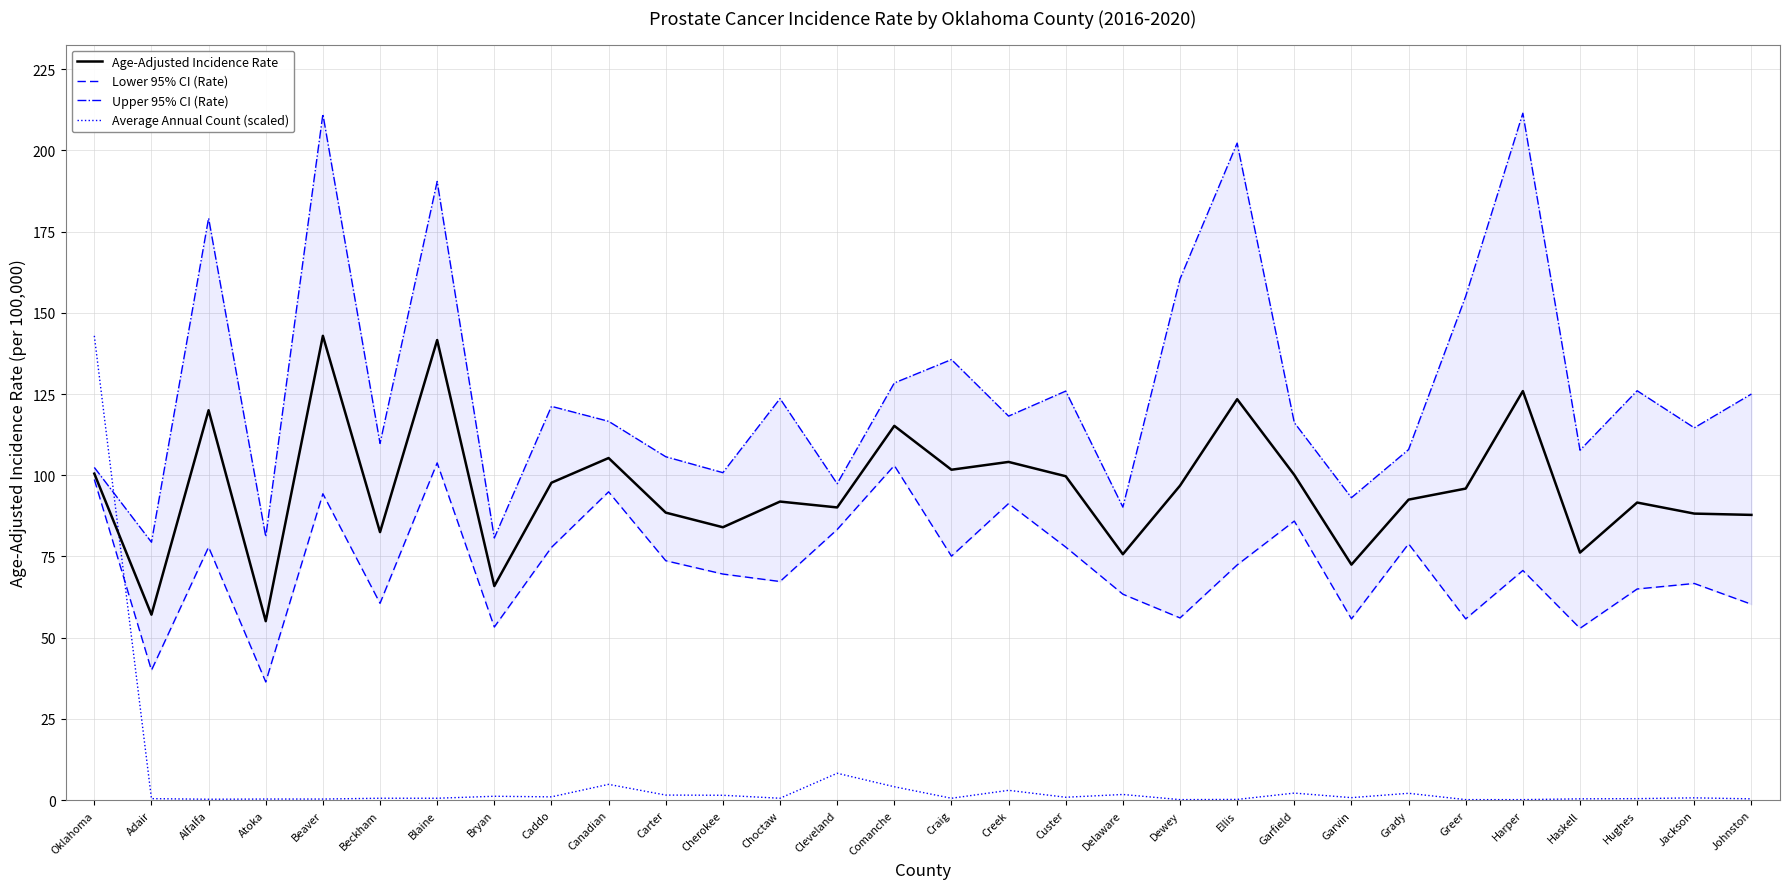

Where does the Age-Adjusted Incidence Rate series first go above 95?

Oklahoma